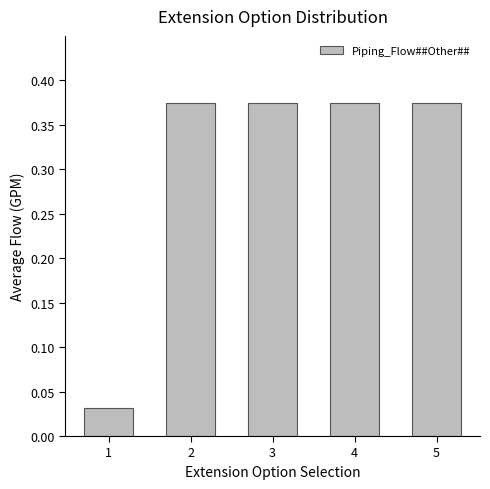

At which label is the value closest to 0?

1